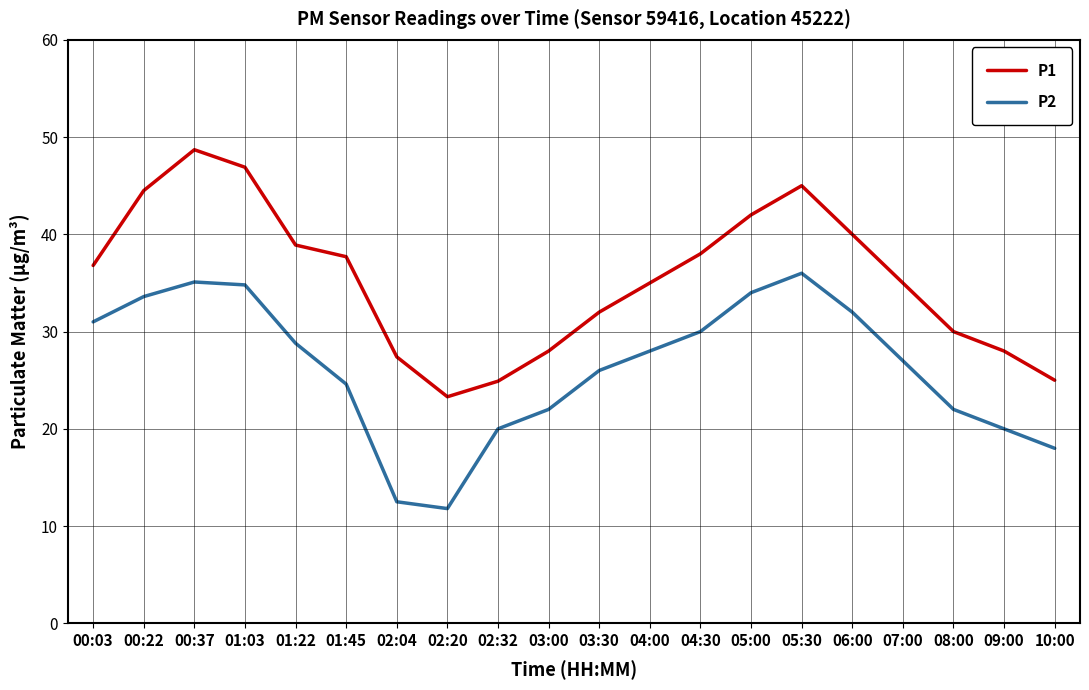

True or false: P2 and P1 cross at least once.

False